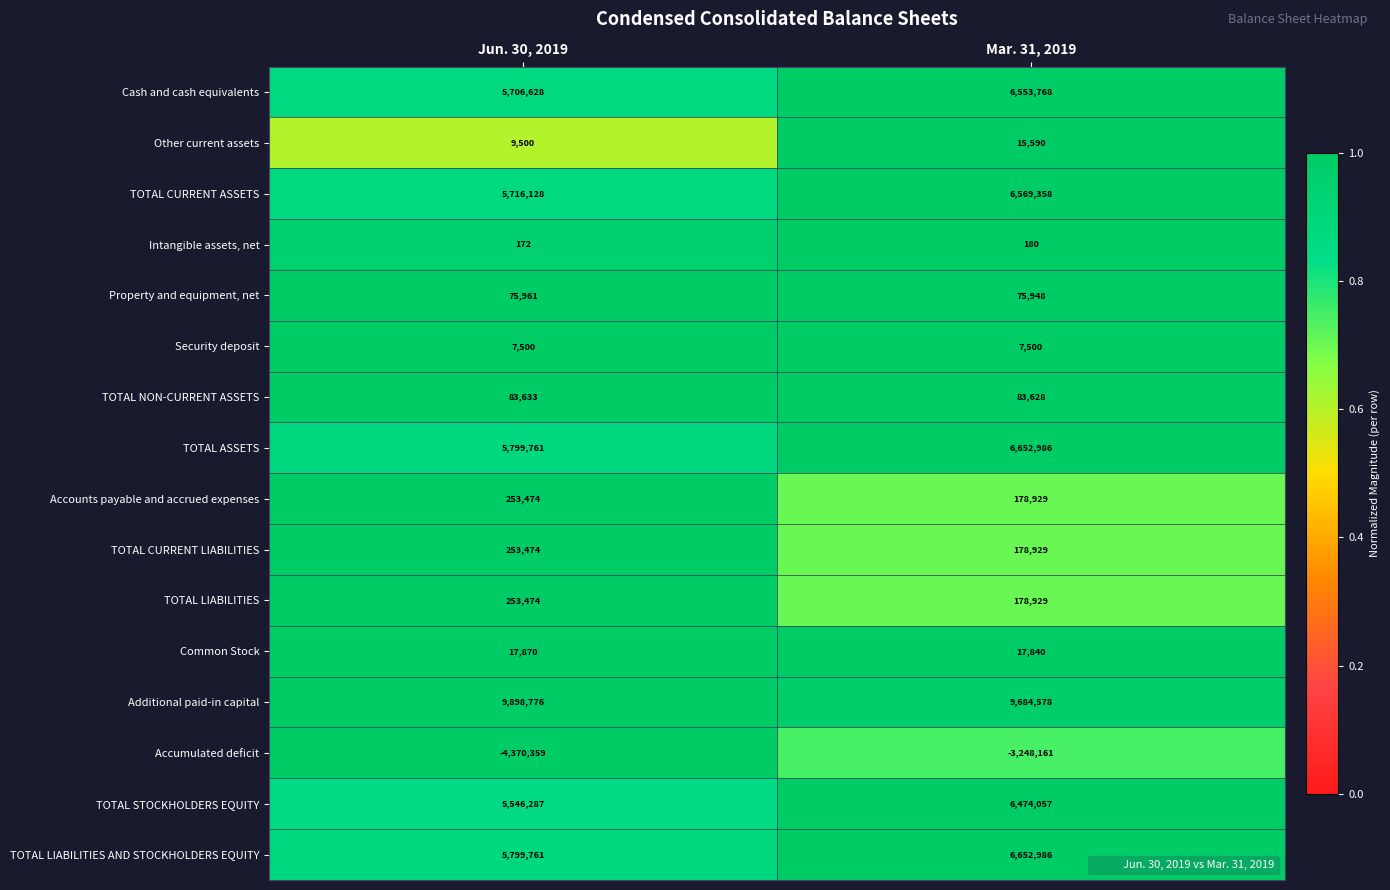

Which series has the largest total across all categories?

Additional paid-in capital